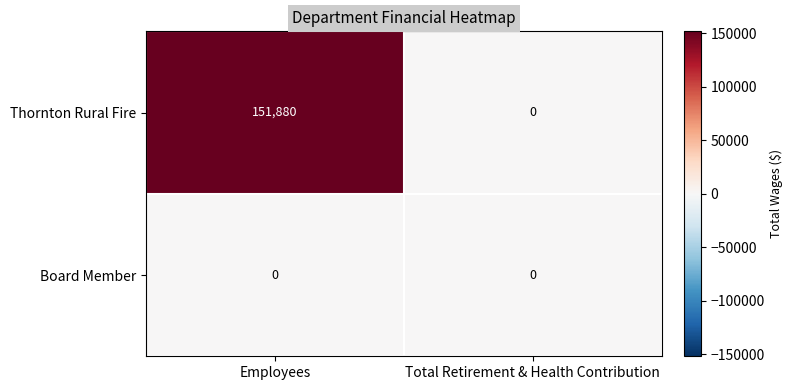

Is it true that Thornton Rural Fire equals 151880 at Employees?

True